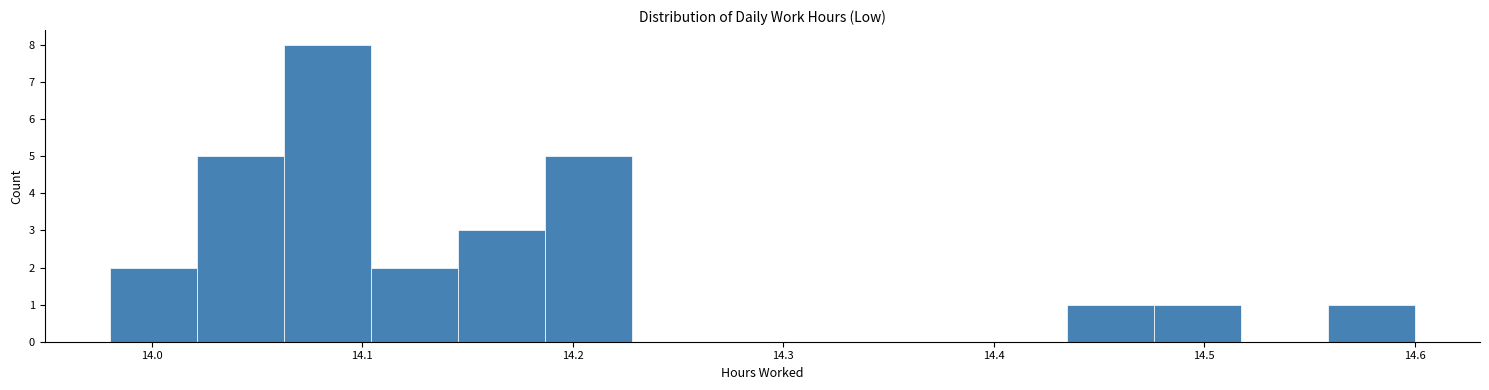

Reading left to right, list every bar in this chart as the range it spans on the x-axis followed by its height. Neither the bar edges nor the heights are printed on the chart, so give them approximately, as read against the axes.

13.98 to 14.02: 2
14.02 to 14.06: 5
14.06 to 14.10: 8
14.10 to 14.15: 2
14.15 to 14.19: 3
14.19 to 14.23: 5
14.23 to 14.27: 0
14.27 to 14.31: 0
14.31 to 14.35: 0
14.35 to 14.39: 0
14.39 to 14.43: 0
14.43 to 14.48: 1
14.48 to 14.52: 1
14.52 to 14.56: 0
14.56 to 14.60: 1